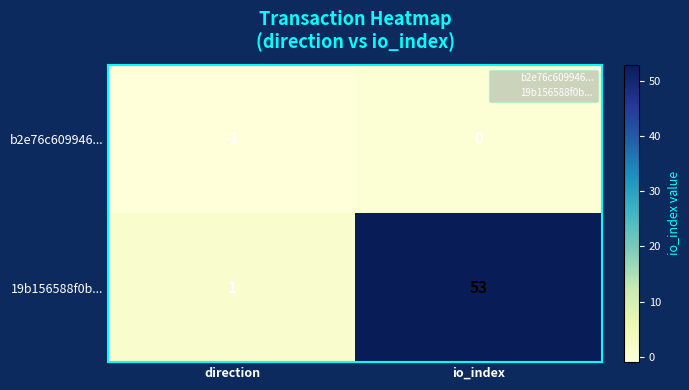

At how many categories does at least one series exceed 29?

1